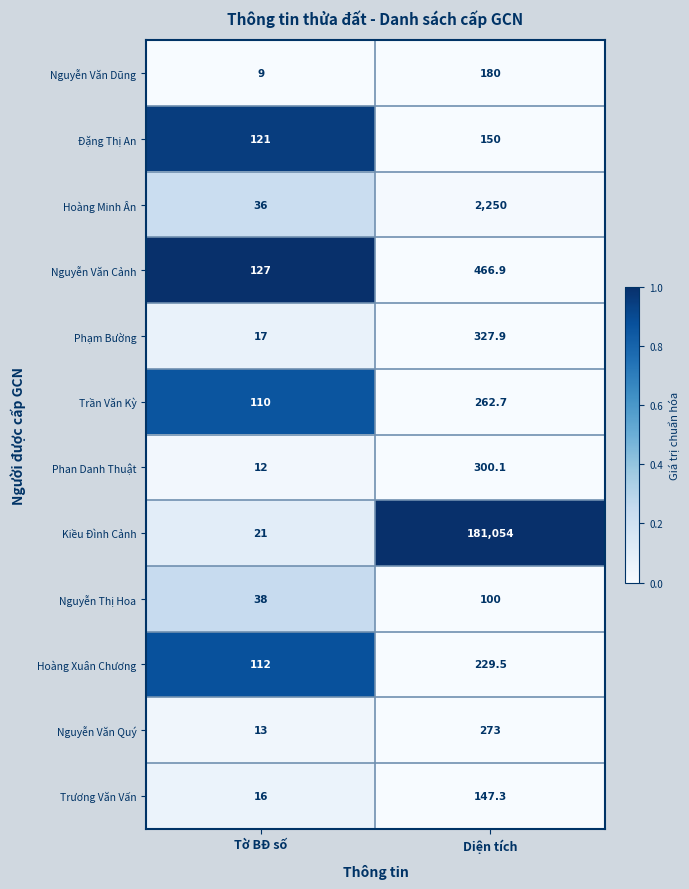

What is the lowest value of the Nguyễn Văn Quý series?

13.0